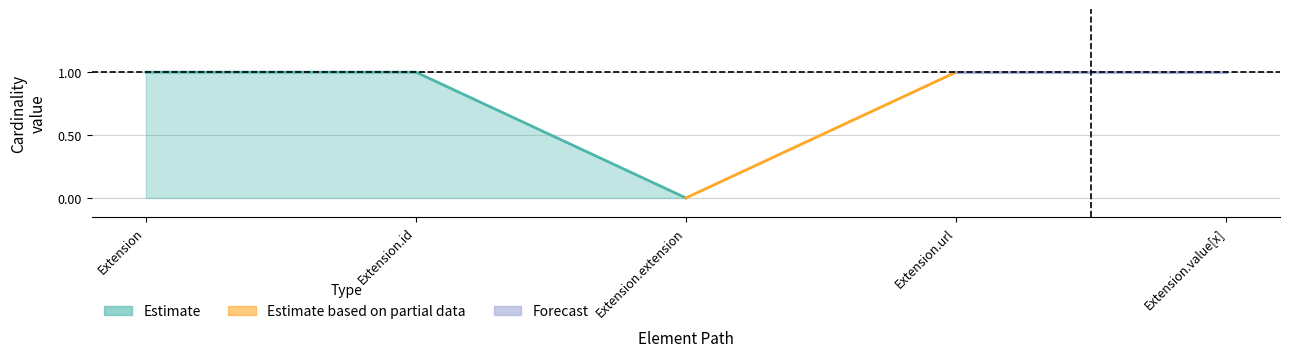

The Min series shows 0 at Extension.id. True or false?

False